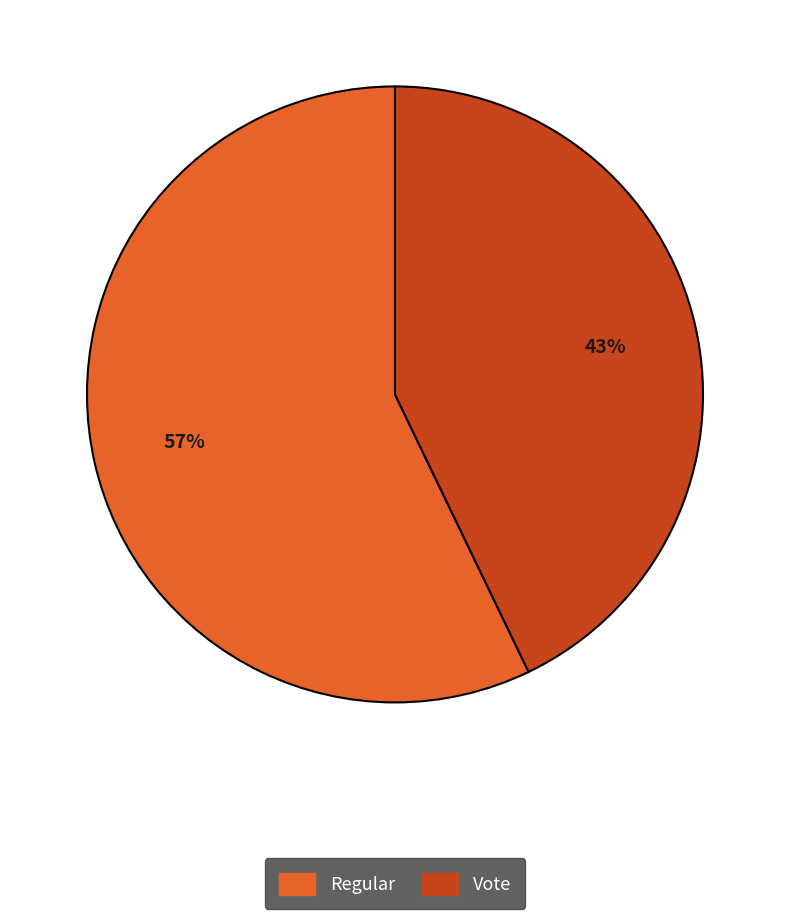

Is it true that Vote is 28% of the pie?

False